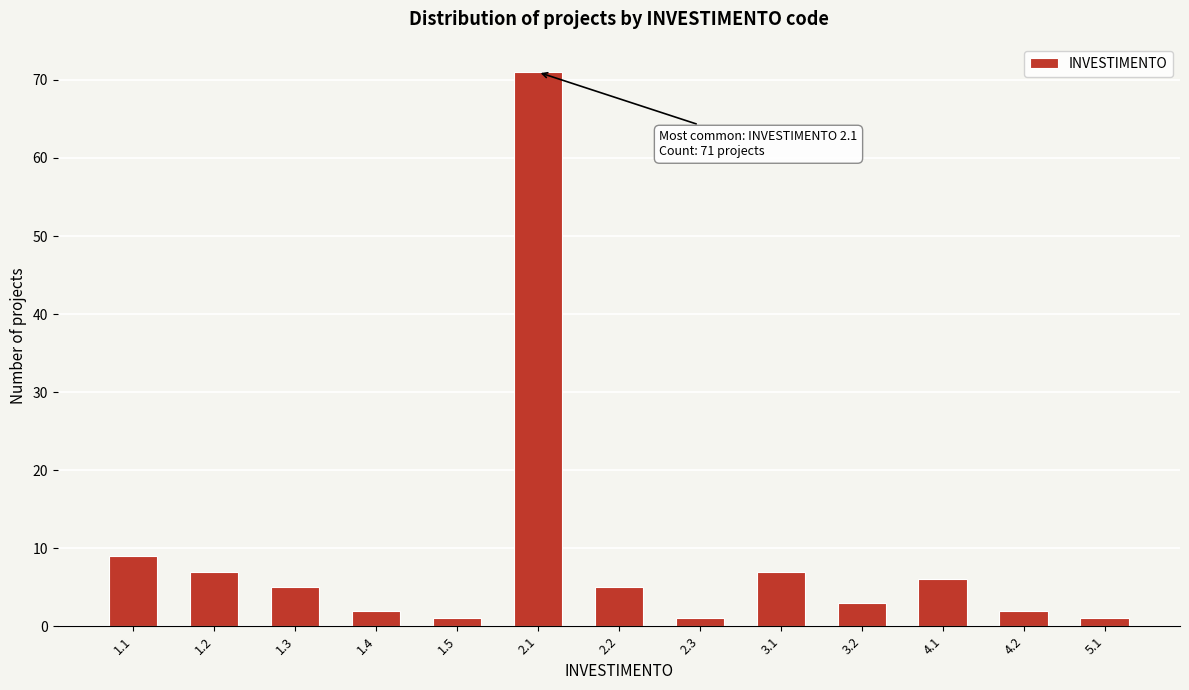

Reading left to right, transcribe all the data shown in this chart.

9	7	5	2	1	71	5	1	7	3	6	2	1